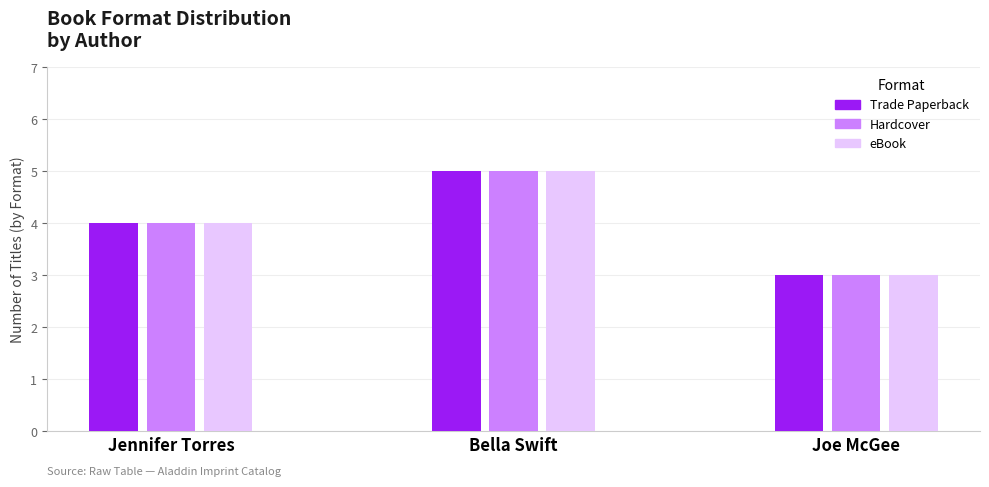

At which category is the sum across all series the highest?

Bella Swift